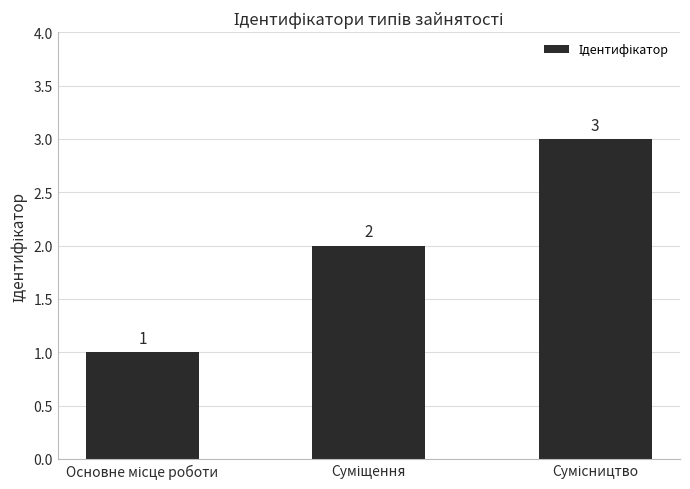

How many values are between 1 and 3?

3